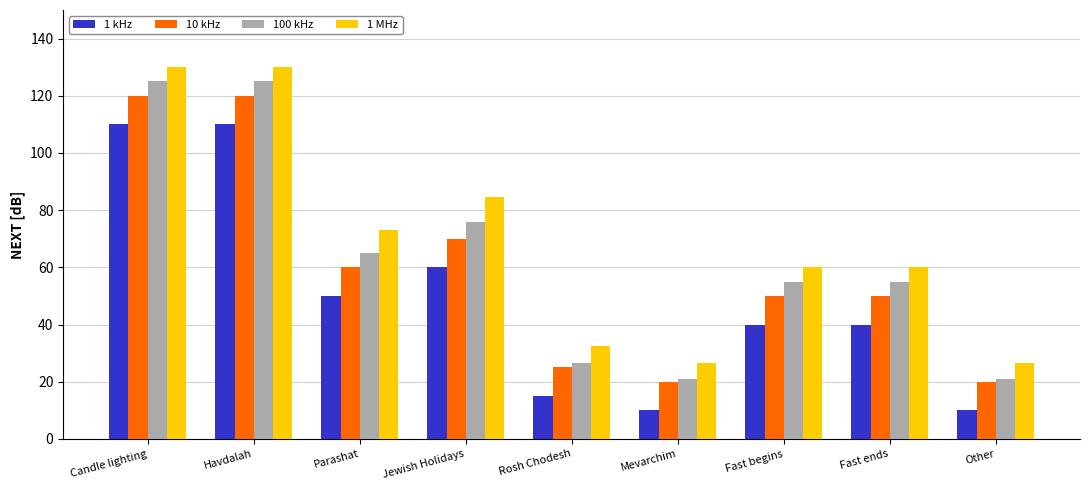

What is the highest value of the 1 MHz series?

130.0